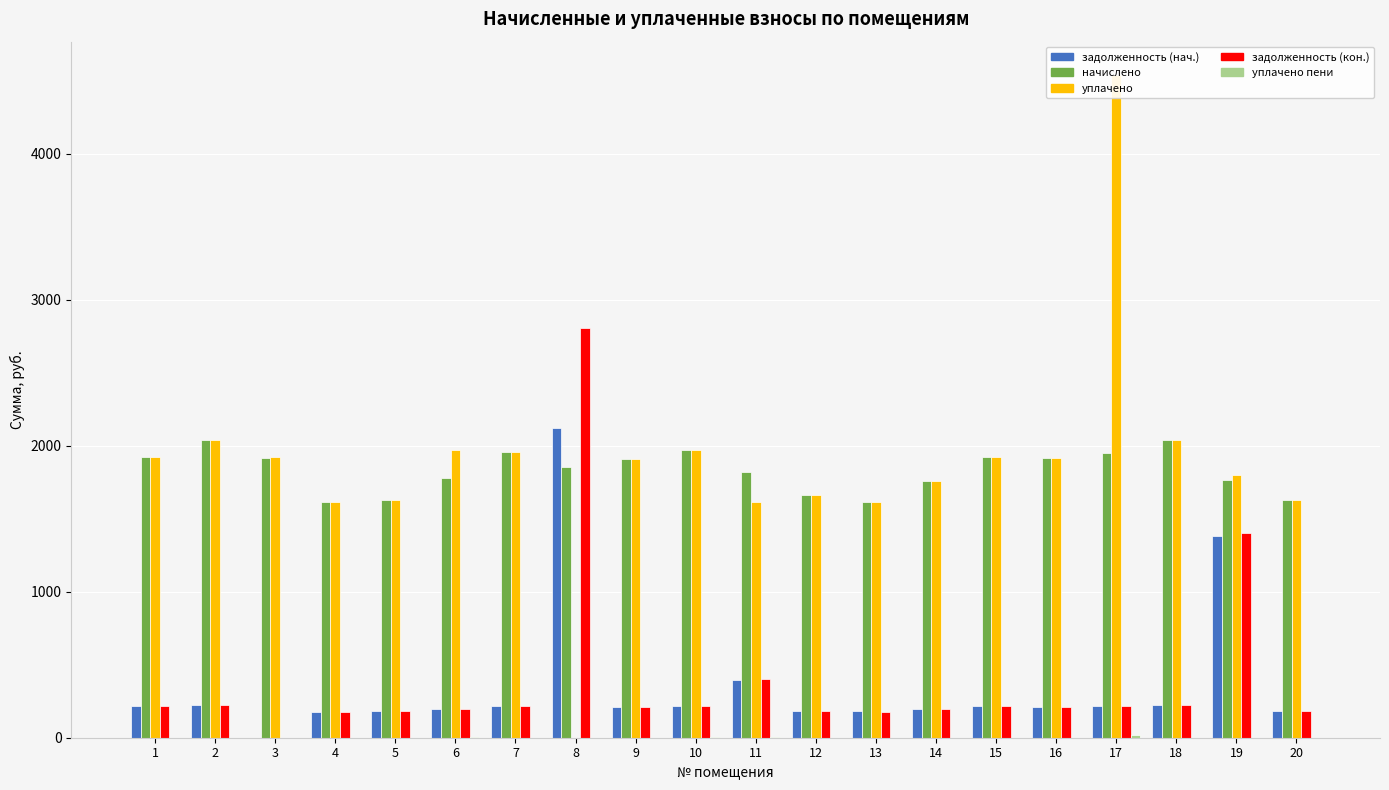

At which label does уплачено first exceed 1918?

1